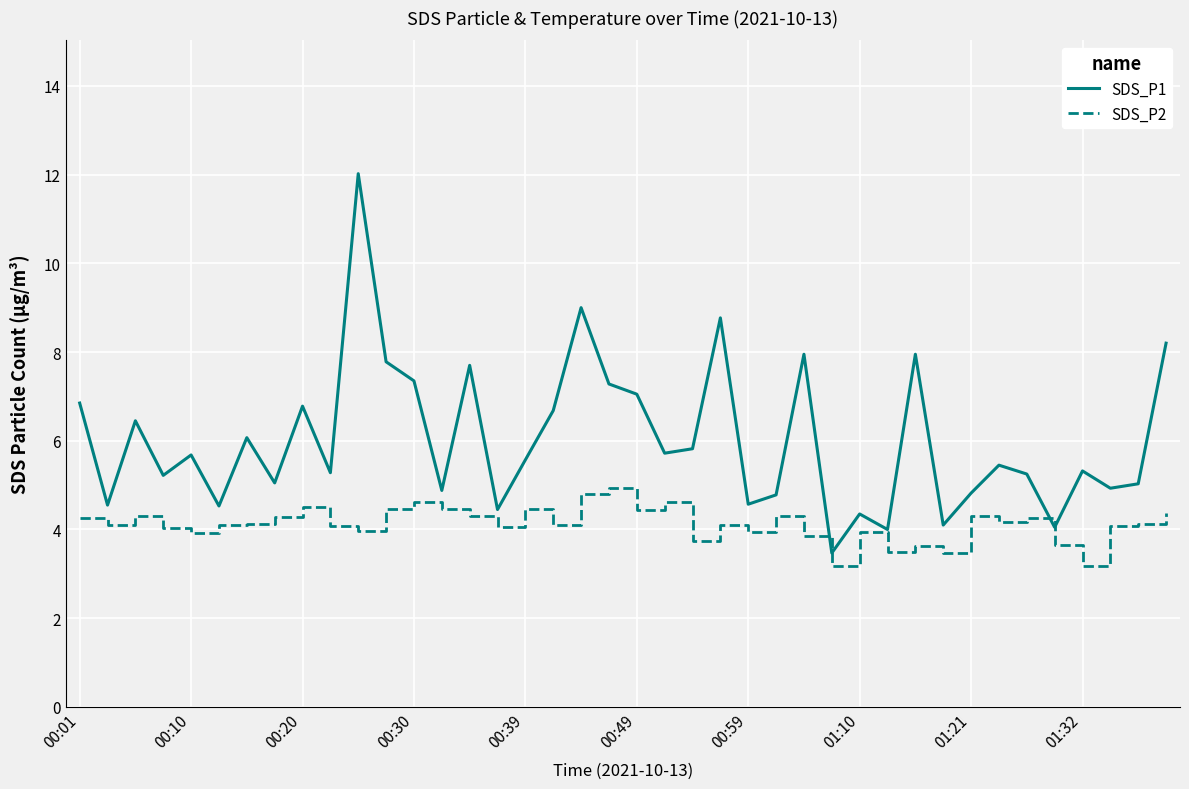

Rank the series by their maximum value, from lowest to highest.

SDS_P2, SDS_P1